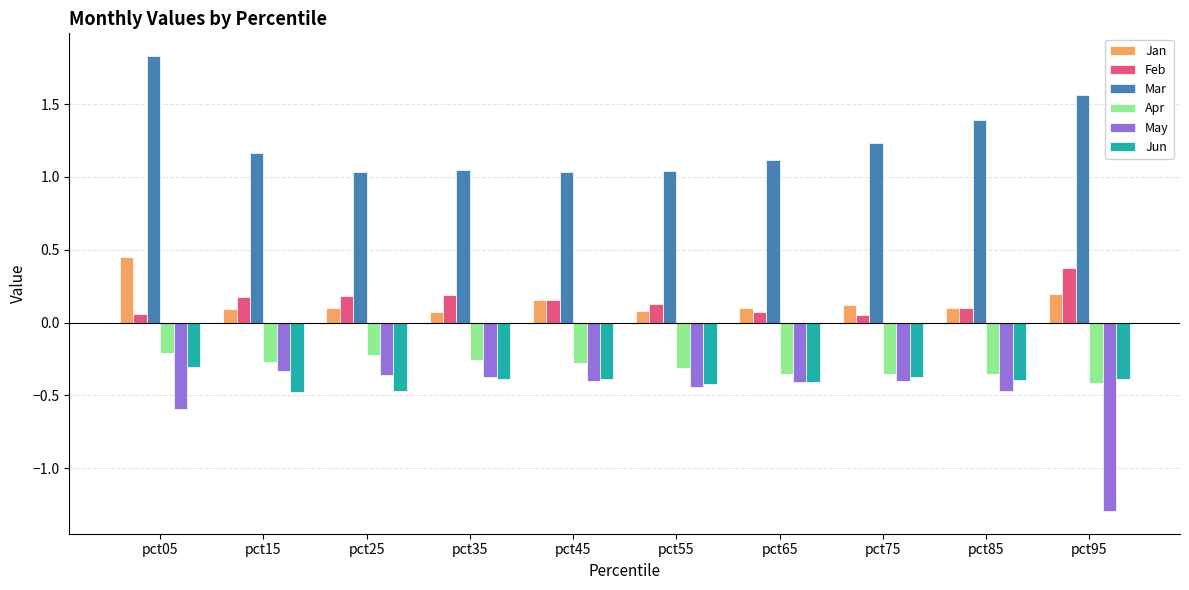

What is the sum of the May values at pct05 and pct15?

-0.9